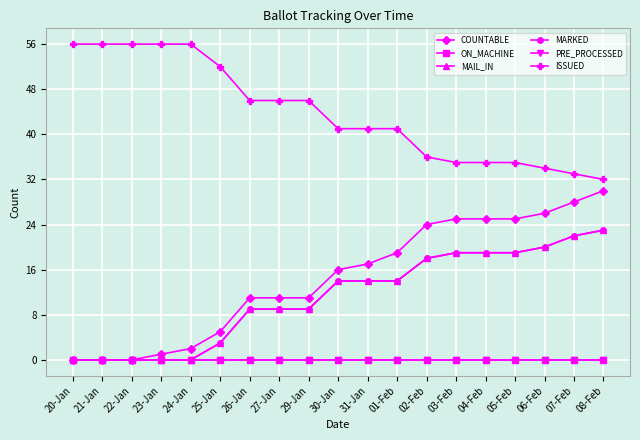

Which label corresponds to the smallest value in the chart?

20-Jan